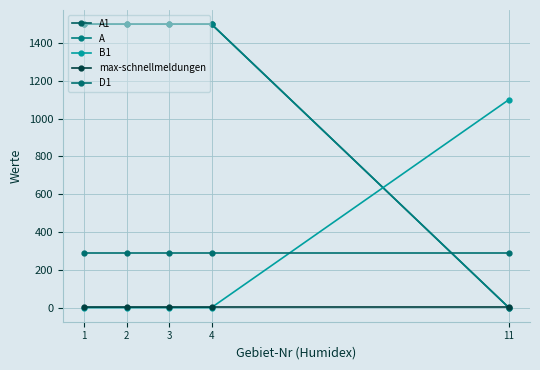

What is the sum of all max-schnellmeldungen values?

5